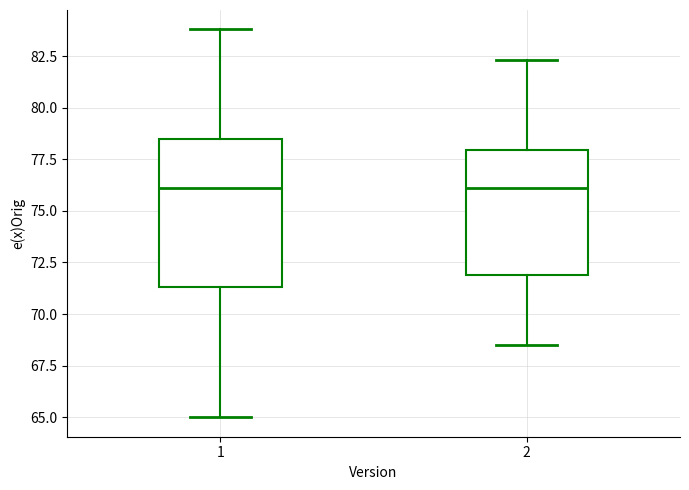

Comparing the boxes themselves (not the whiskers), which one is the tallest?

1